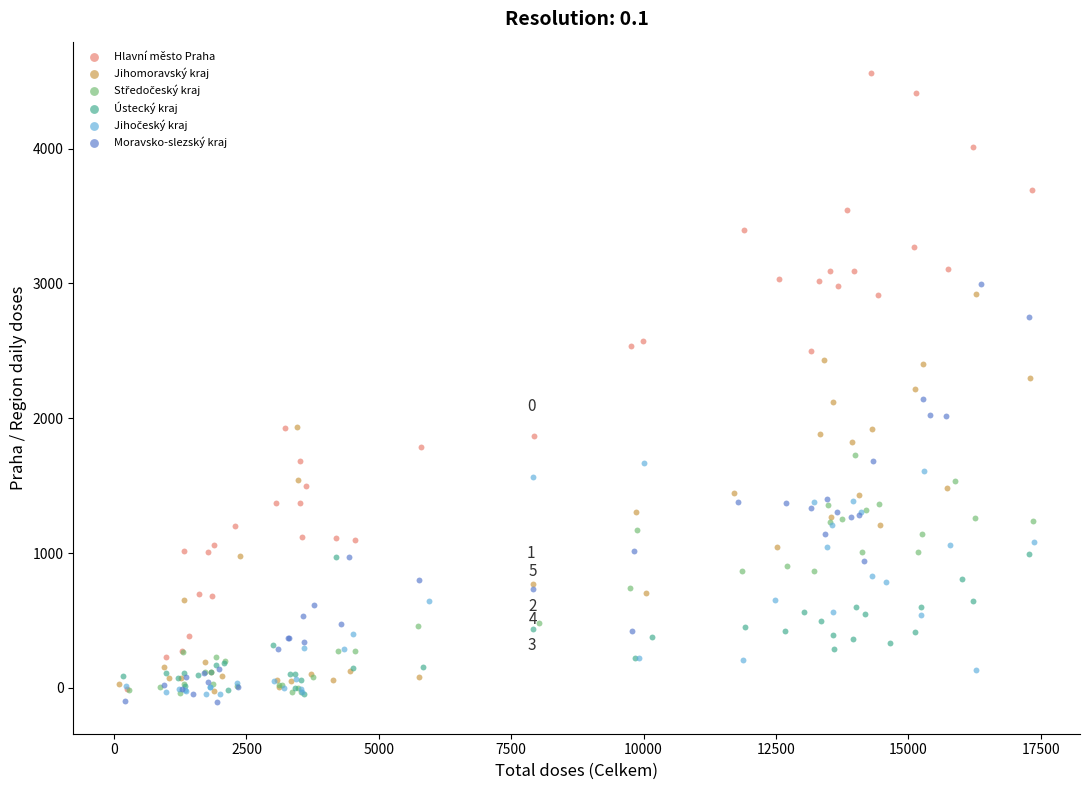

Which series contains the highest Y value?

Hlavní město Praha